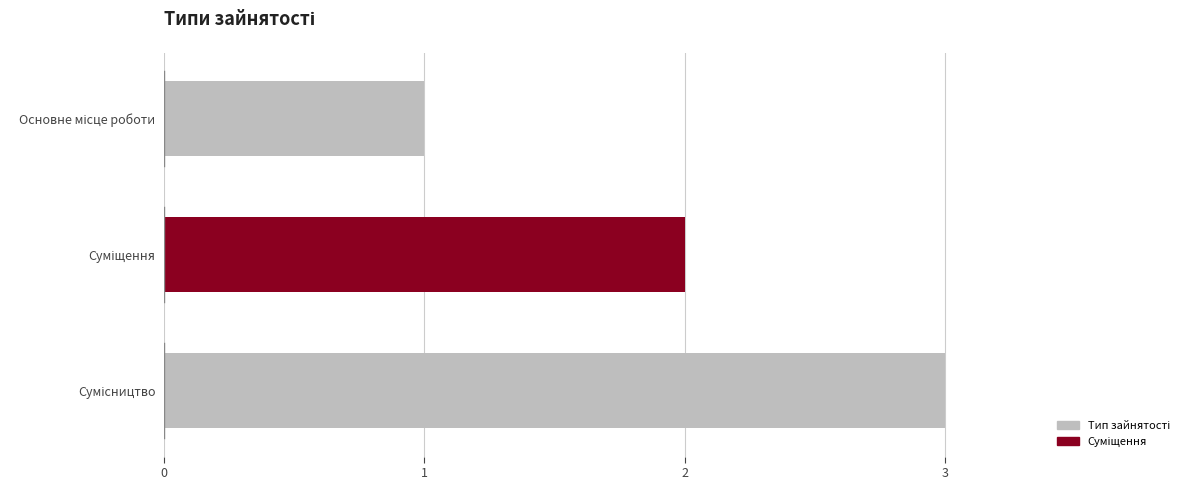

What is the sum of all values?

6